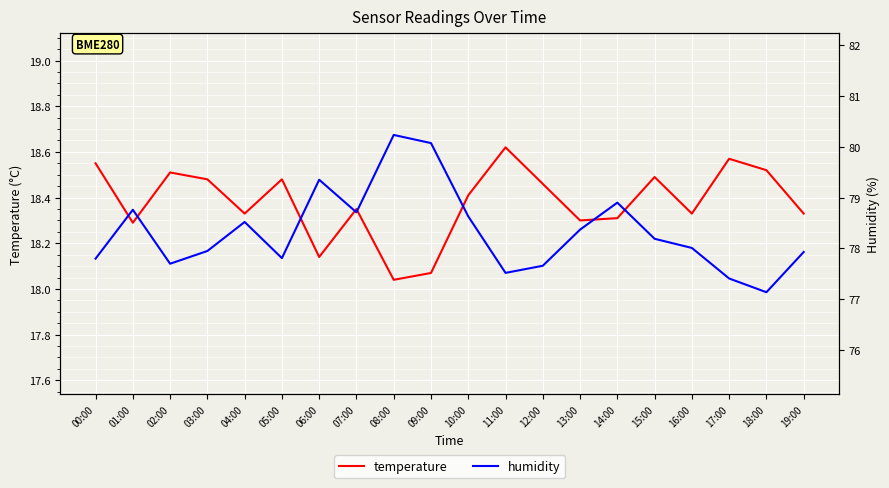

Rank the series at 18:00 from lowest to highest value.

temperature, humidity